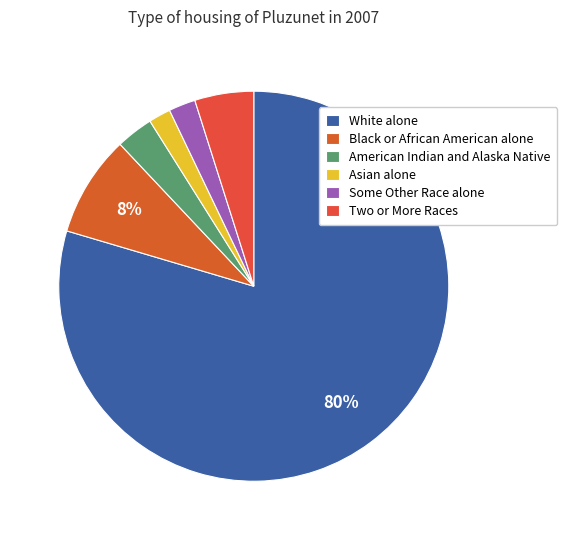

What portion of the pie excludes American Indian and Alaska Native?

96.9%